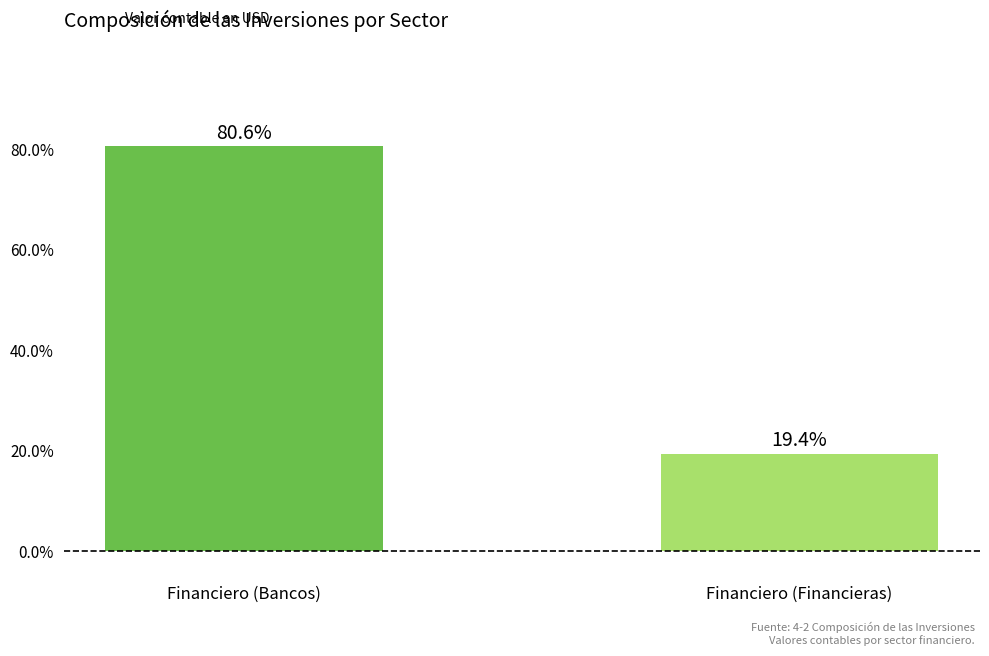

List the labels in order of value, largest first.

Financiero (Bancos), Financiero (Financieras)